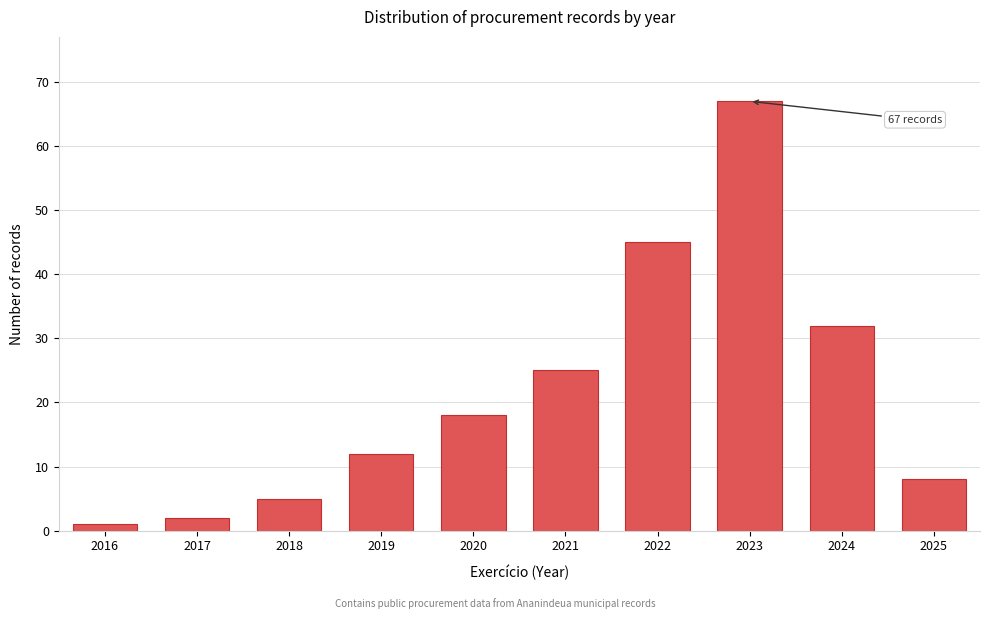

Reading left to right, transcribe all the data shown in this chart.

2016=1	2017=2	2018=5	2019=12	2020=18	2021=25	2022=45	2023=67	2024=32	2025=8